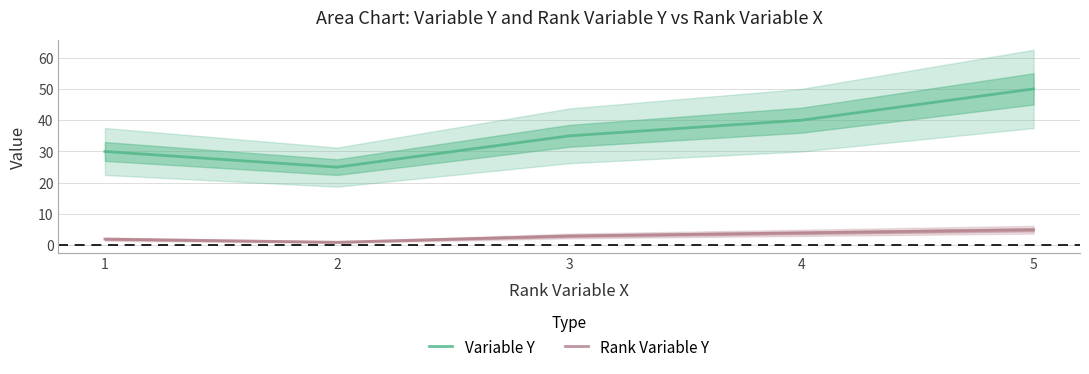

Rank the series by their average value, from highest to lowest.

Variable Y, Rank Variable Y